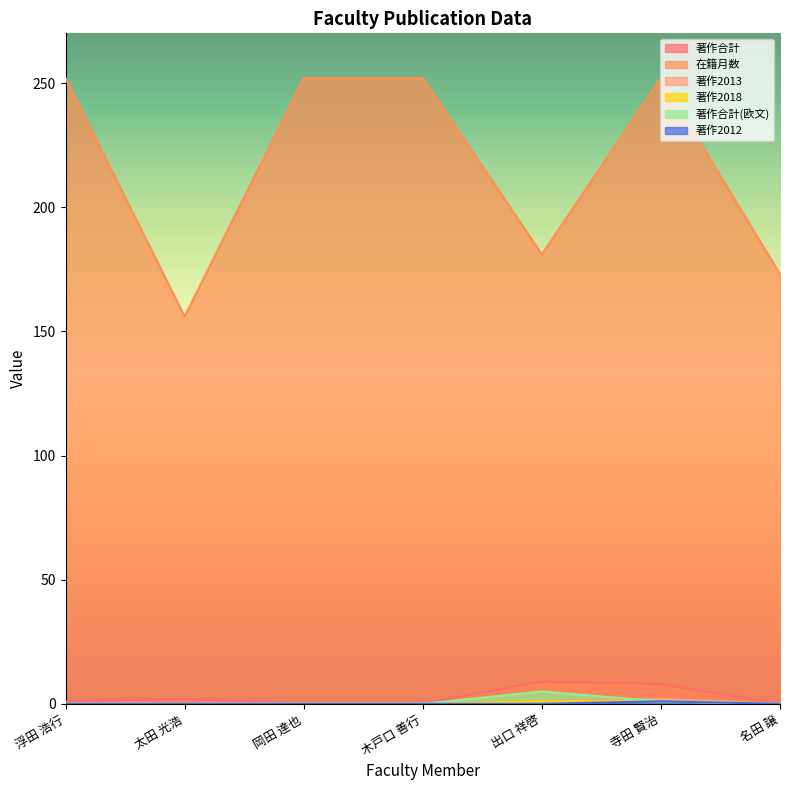

Reading left to right, what are all the values shown in this chart?

著作合計: 浮田 浩行=1	太田 光浩=2	岡田 達也=0	木戸口 善行=0	出口 祥啓=9	寺田 賢治=8	名田 譲=0
在籍月数: 浮田 浩行=252	太田 光浩=156	岡田 達也=252	木戸口 善行=252	出口 祥啓=181	寺田 賢治=252	名田 譲=173
著作2013: 浮田 浩行=0	太田 光浩=0	岡田 達也=0	木戸口 善行=0	出口 祥啓=1	寺田 賢治=2	名田 譲=0
著作2018: 浮田 浩行=0	太田 光浩=0	岡田 達也=0	木戸口 善行=0	出口 祥啓=1	寺田 賢治=1	名田 譲=0
著作合計(欧文): 浮田 浩行=0	太田 光浩=0	岡田 達也=0	木戸口 善行=0	出口 祥啓=5	寺田 賢治=1	名田 譲=0
著作2012: 浮田 浩行=0	太田 光浩=0	岡田 達也=0	木戸口 善行=0	出口 祥啓=0	寺田 賢治=1	名田 譲=0